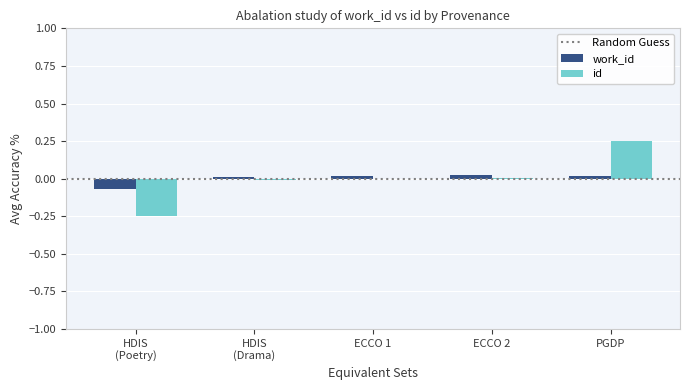

The id series shows 0.0 at ECCO 2. True or false?

True